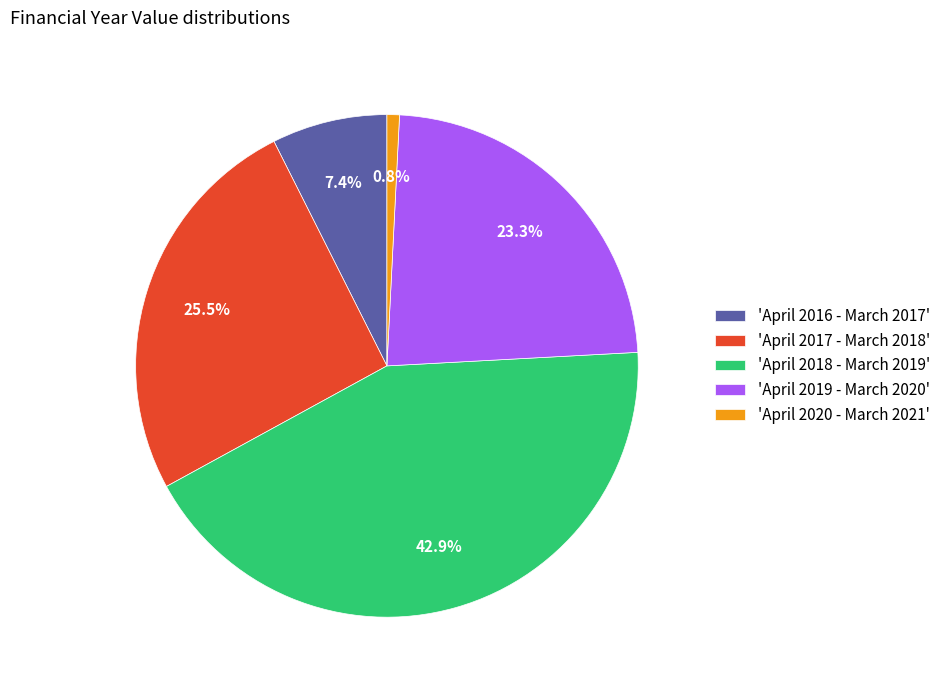

How many segments does this pie chart have?

5